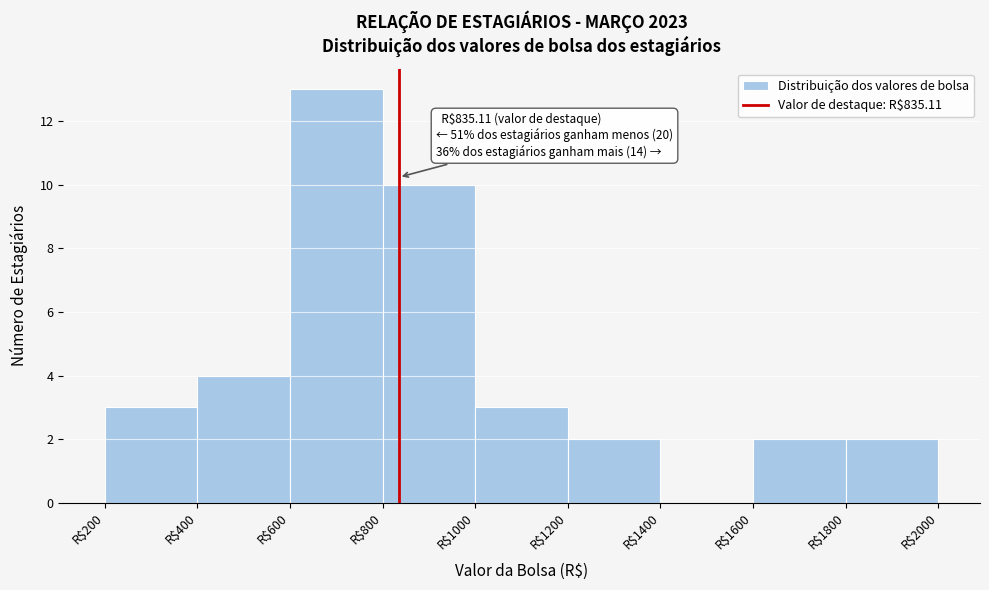

Which range on the x-axis has the tallest bar?

600 to 800